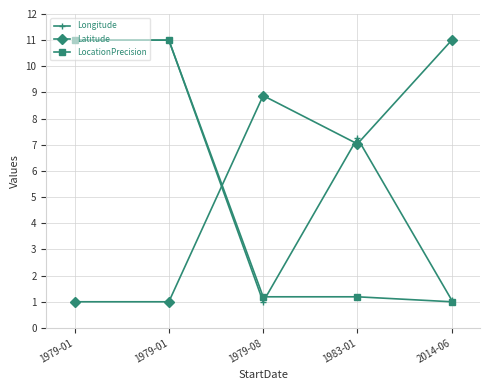

How many intersections are there between Longitude and Latitude?

3